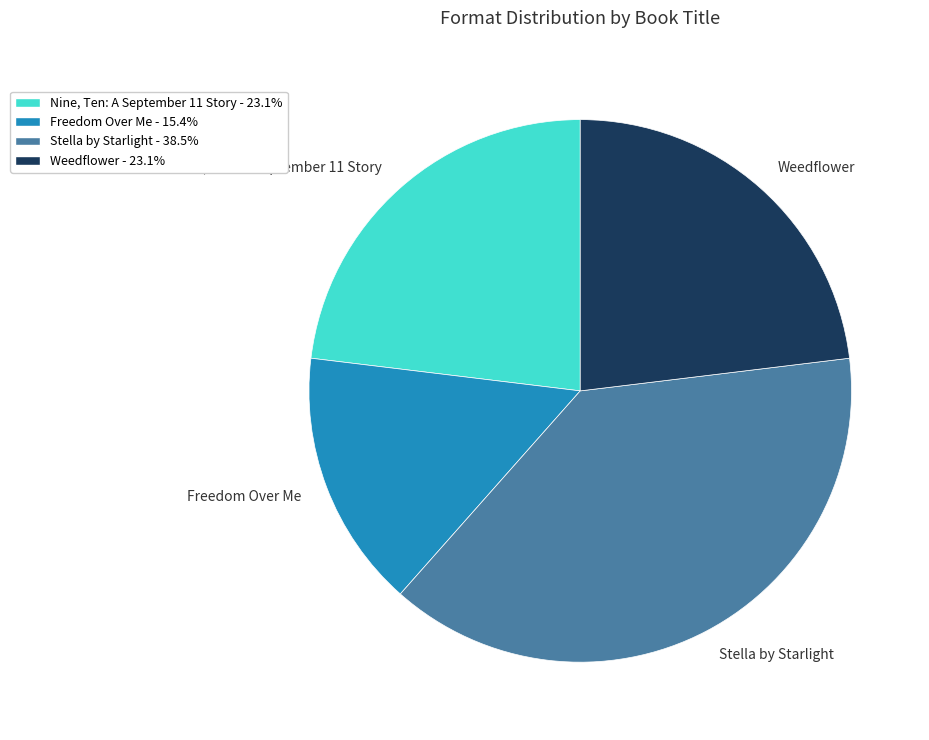

Which slice is the largest?

Stella by Starlight